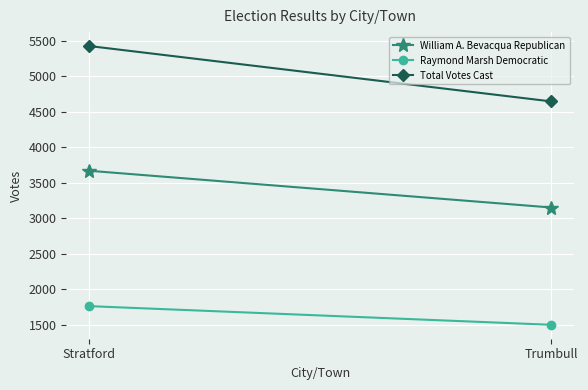

At Trumbull, list the series in order from largest to smallest.

Total Votes Cast, William A. Bevacqua Republican, Raymond Marsh Democratic